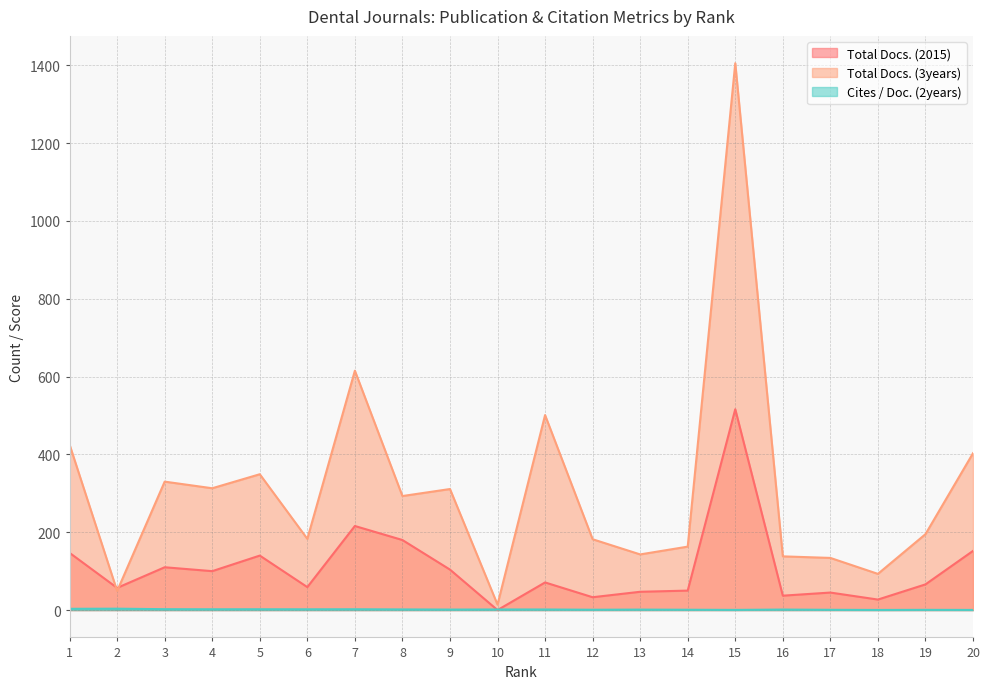

What is the difference between the highest and lowest values at 17?

133.3